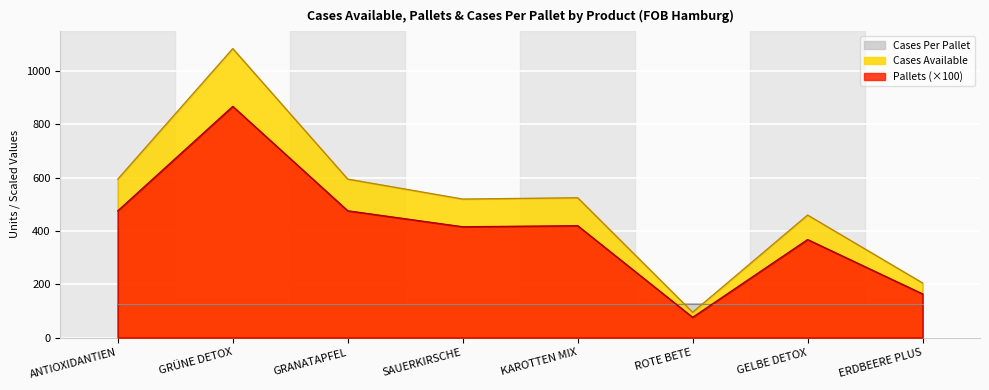

Rank the categories by Pallets value from highest to lowest.

GRÜNE DETOX, ANTIOXIDANTIEN, GRANATAPFEL, KAROTTEN MIX, SAUERKIRSCHE, GELBE DETOX, ERDBEERE PLUS, ROTE BETE